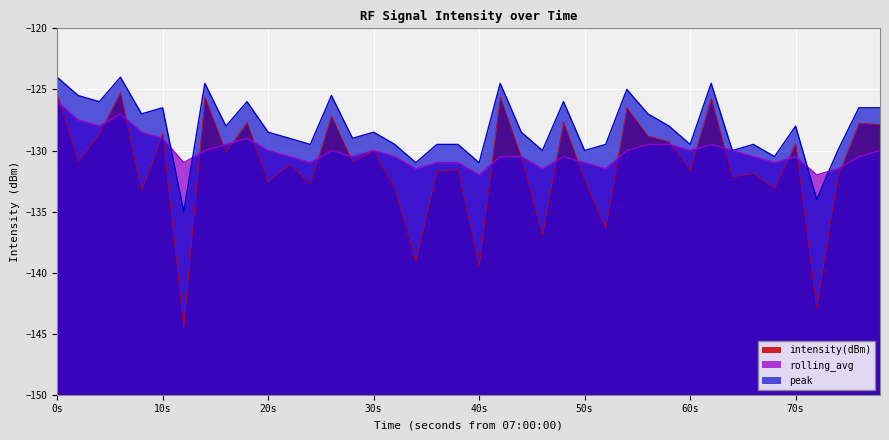

How many series are shown in this chart?

3